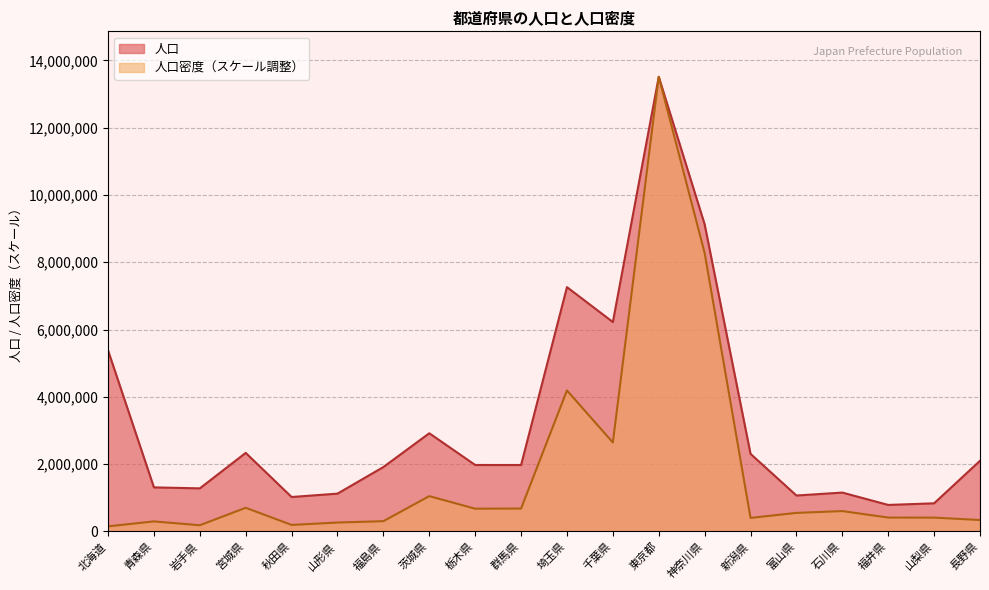

How many data points does each series have?

20